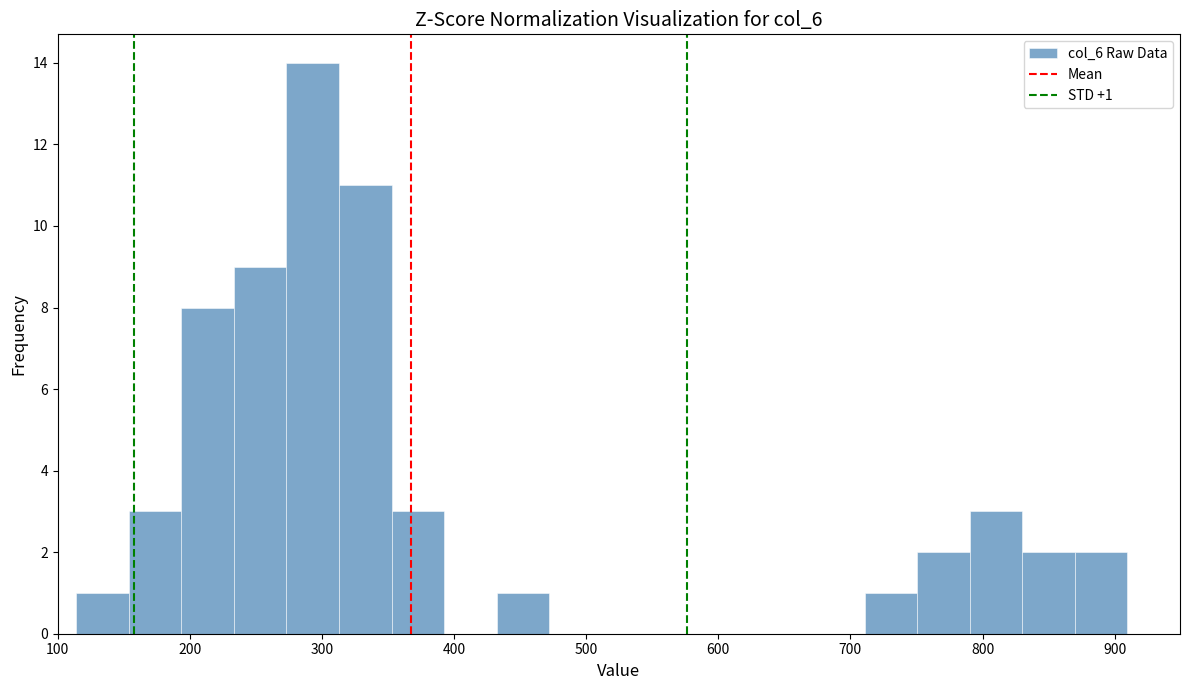

Around what value on the x-axis is the tallest bar? Give the approximate position of its centre, as read against the axis.

290